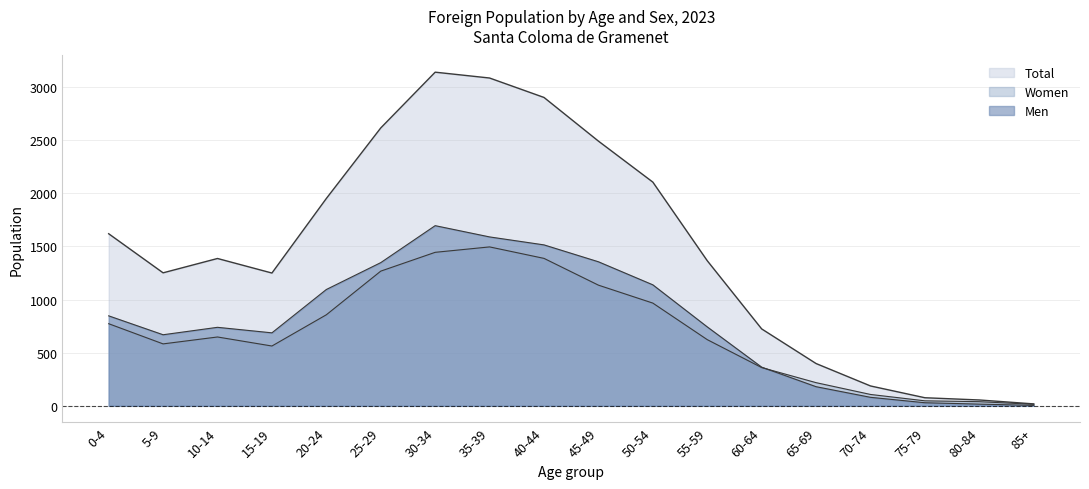

At which category does the chart reach its peak across all series?

30-34